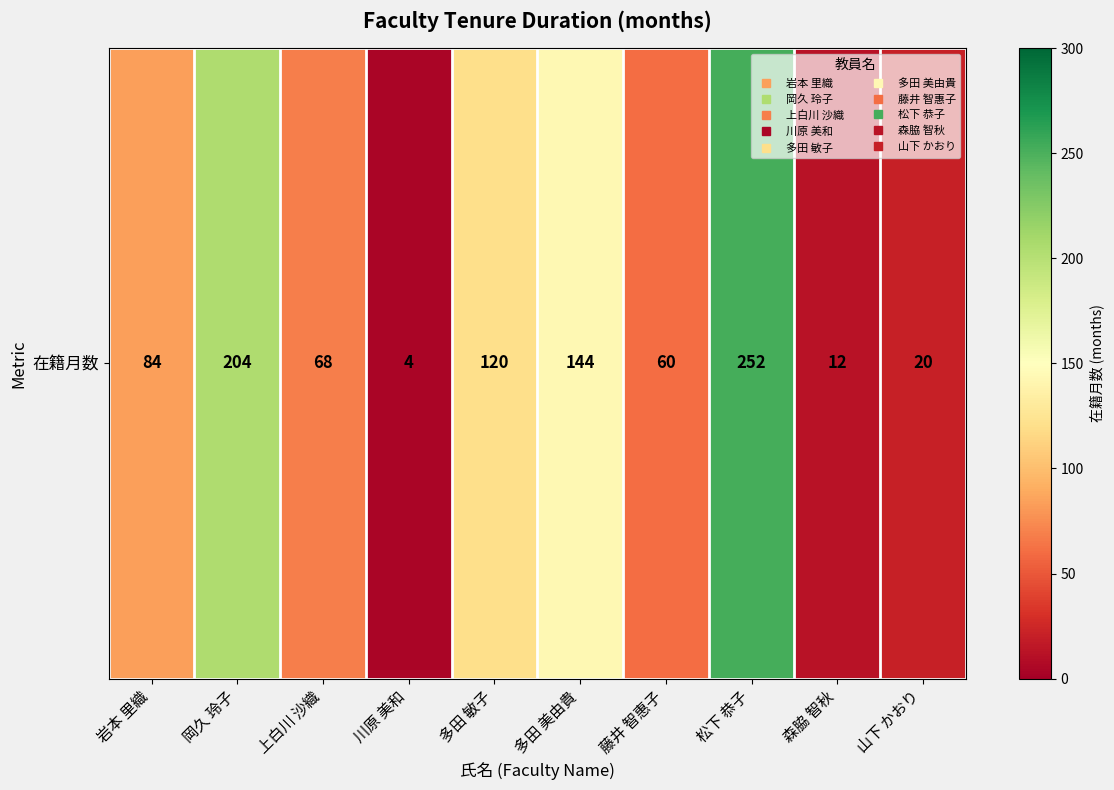

Rank the categories by value from lowest to highest.

川原 美和, 森脇 智秋, 山下 かおり, 藤井 智惠子, 上白川 沙織, 岩本 里織, 多田 敏子, 多田 美由貴, 岡久 玲子, 松下 恭子